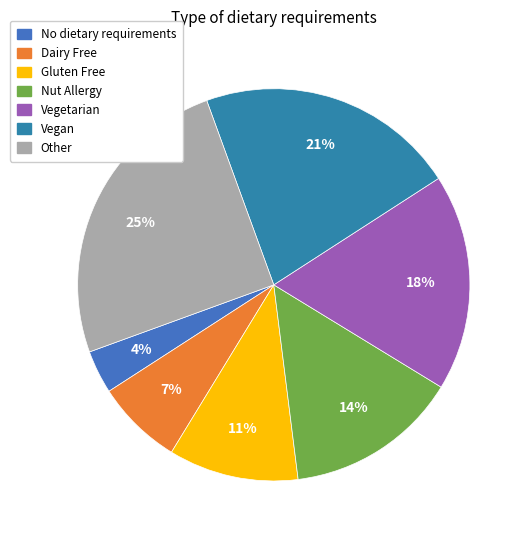

To the nearest percent, what portion does No dietary requirements represent?

4%